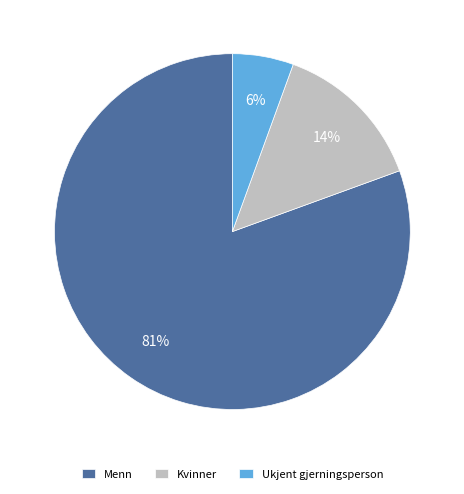

To the nearest percent, what is the average slice percentage?

33%